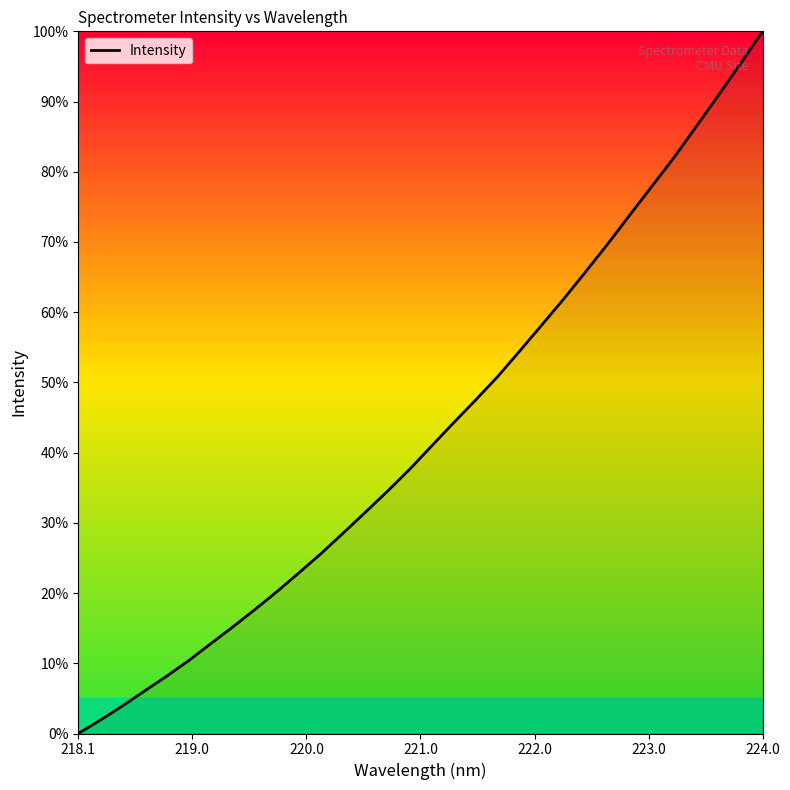

What is the difference between the maximum and minimum values?

100.0